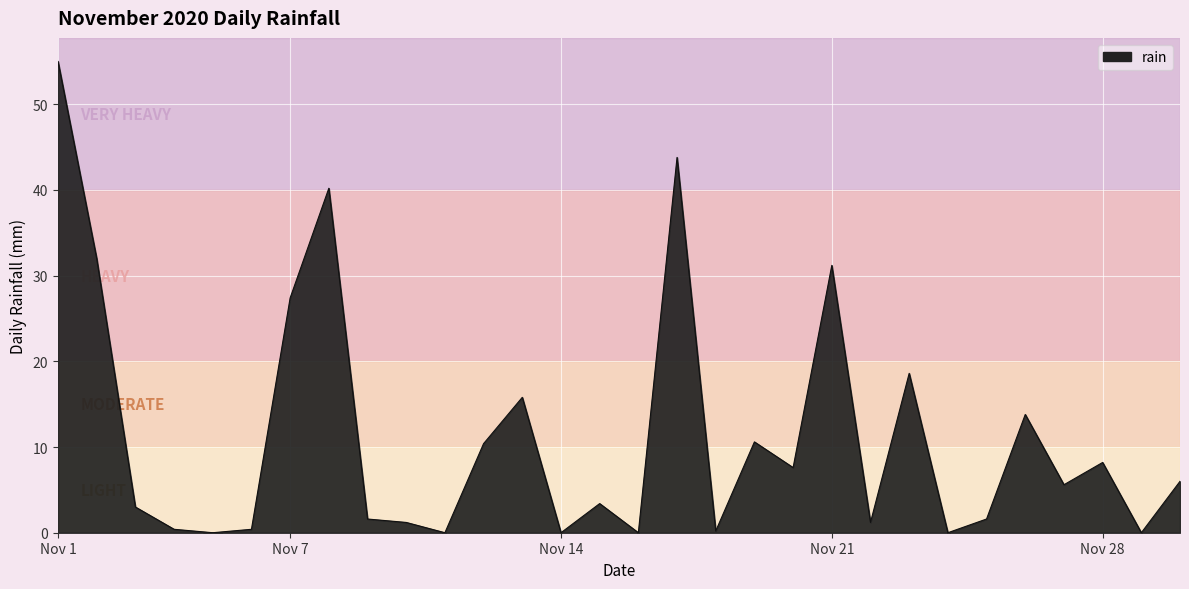

At which label does the data first exceed 5?

Nov 1